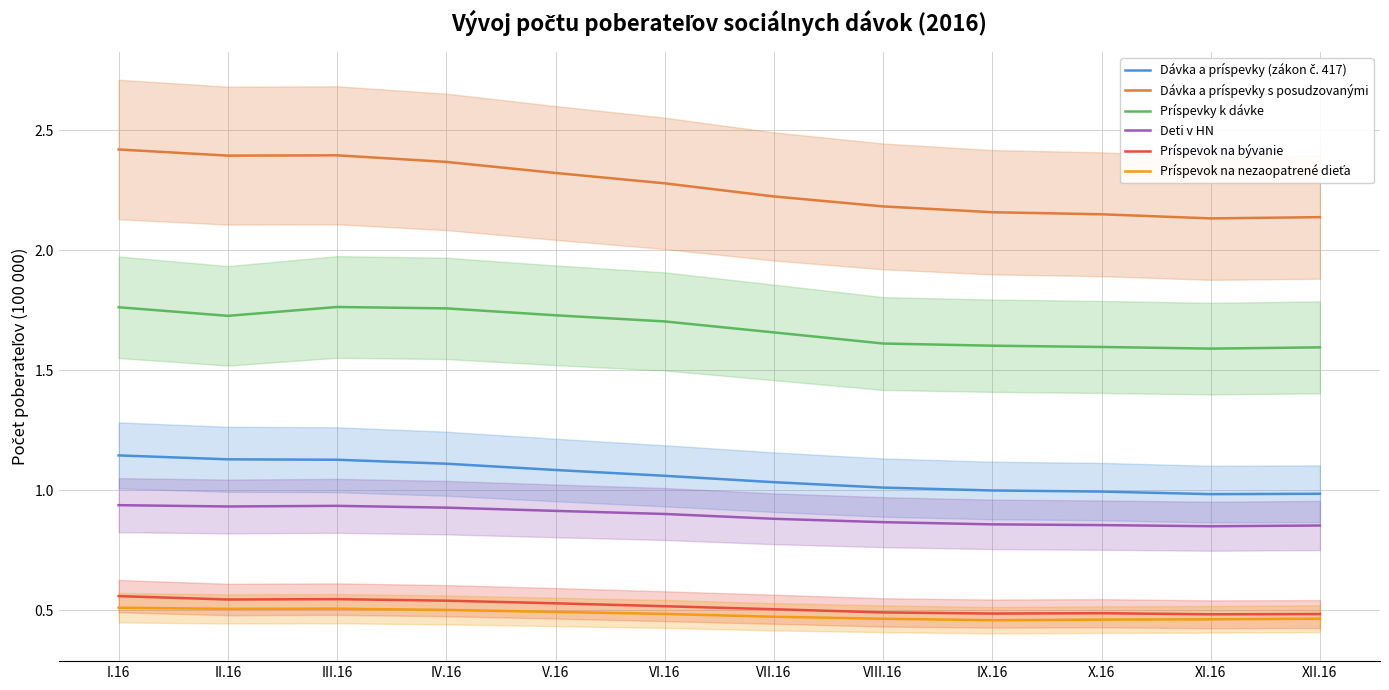

What is the greatest value displayed?

2.4